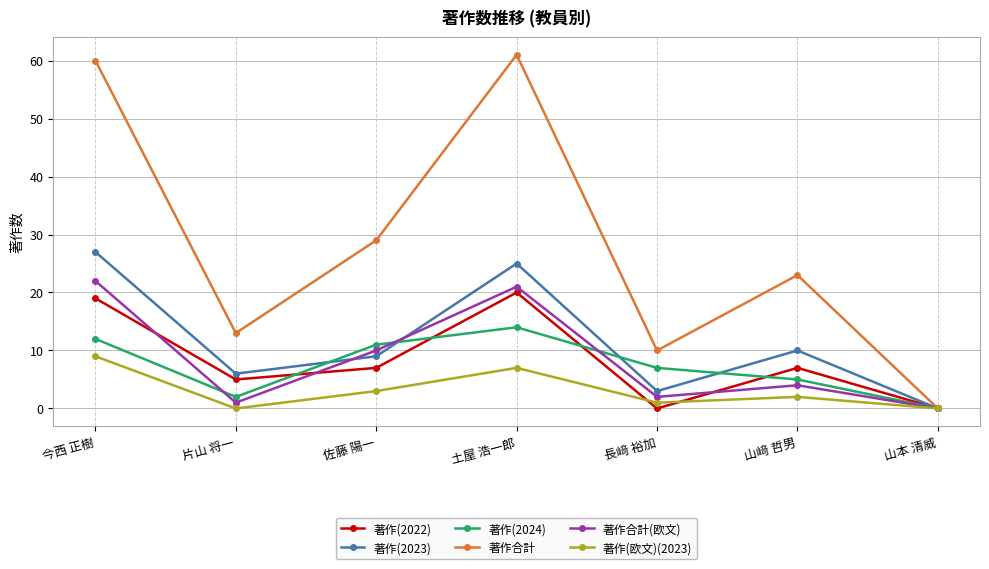

The value of 著作合計 at 片山 将一 is 7. True or false?

False